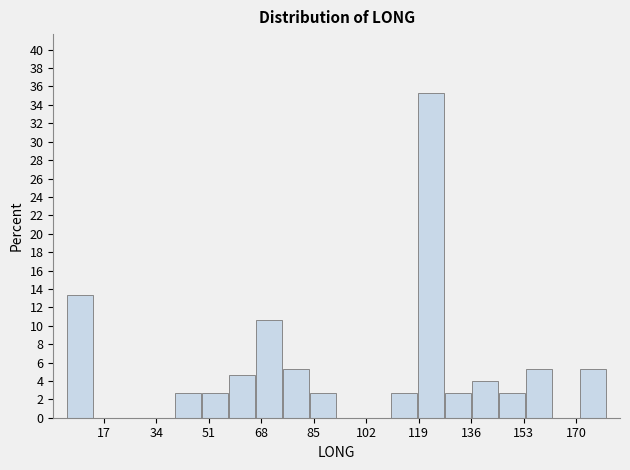

What is the height of the bar covering 136 to 144 on the x-axis? Neither the bar edges nor the heights are printed on the chart, so give them approximately, as read against the axes.

4.0